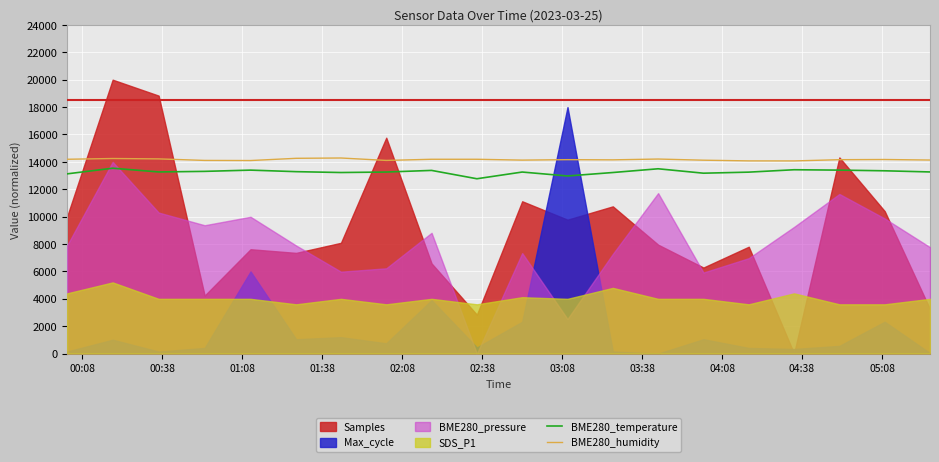

What is the minimum value for BME280_humidity?

14070.0